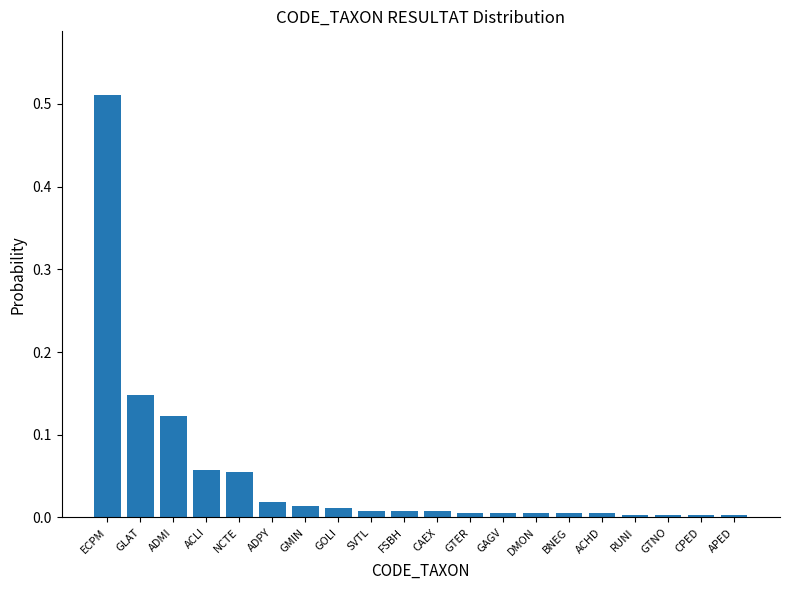

How many bars are there in total?

20